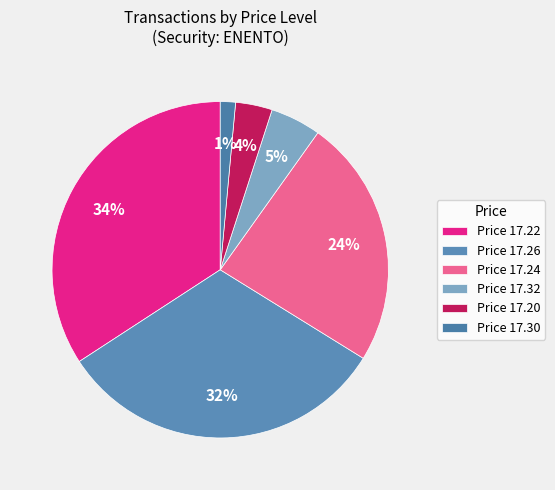

How many segments does this pie chart have?

6